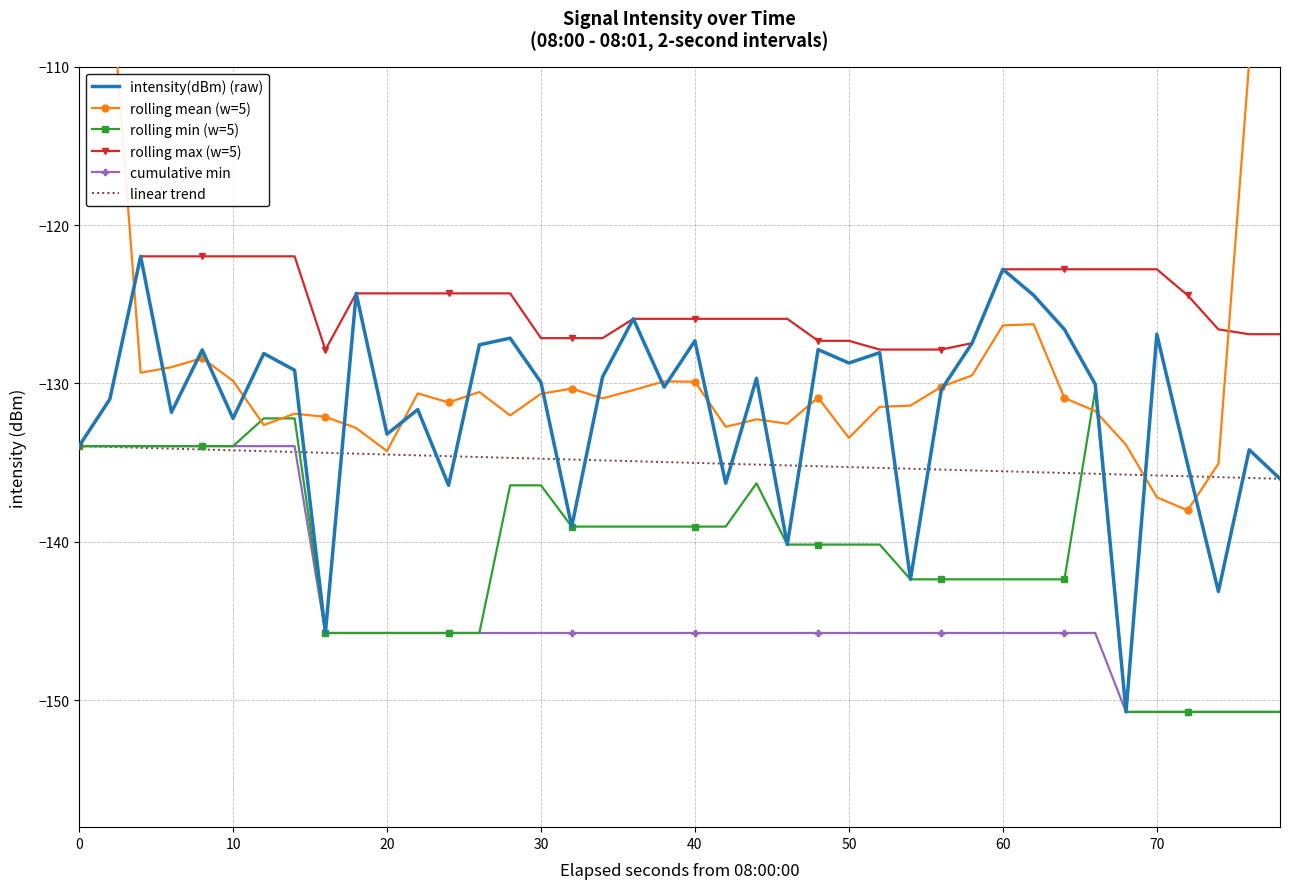

True or false: rolling max (w=5) has a value of -183.6 at 10.

False